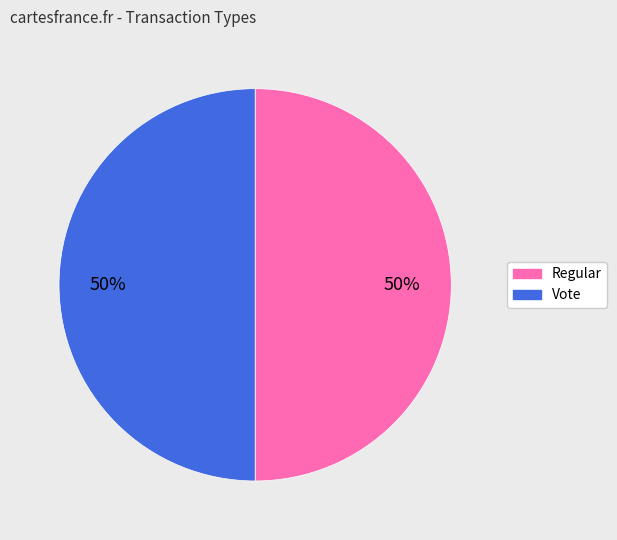

What percentage is the Vote slice, to the nearest percent?

50%